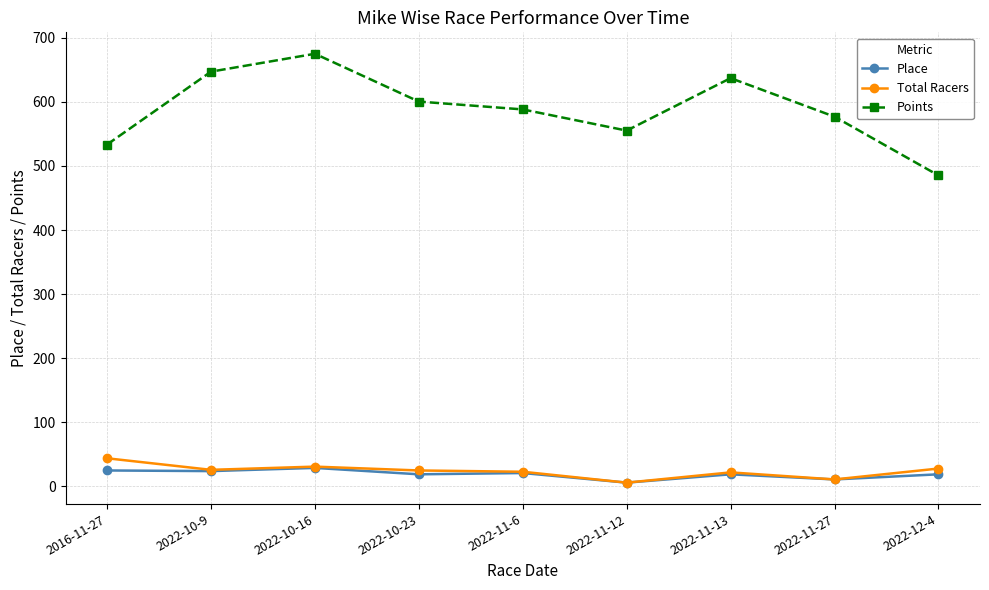

What position from the right is 2022-11-13?

3